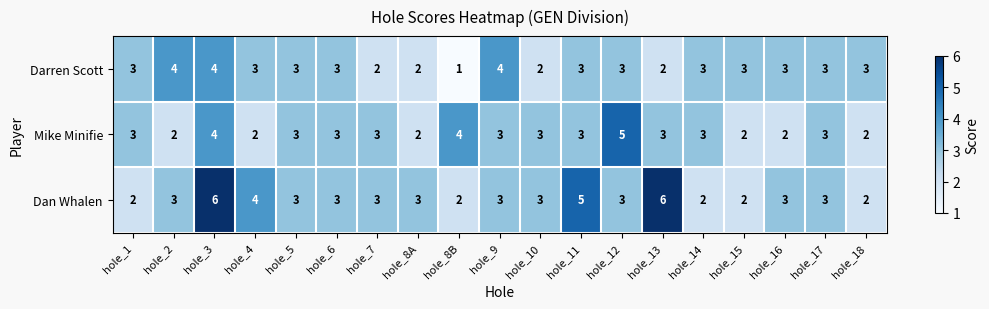

List the series in order of their peak value, highest first.

Dan Whalen, Mike Minifie, Darren Scott